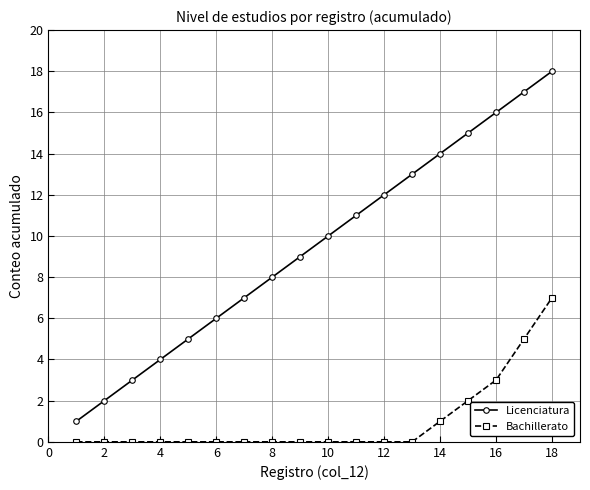

What is the maximum value shown in the chart?

18